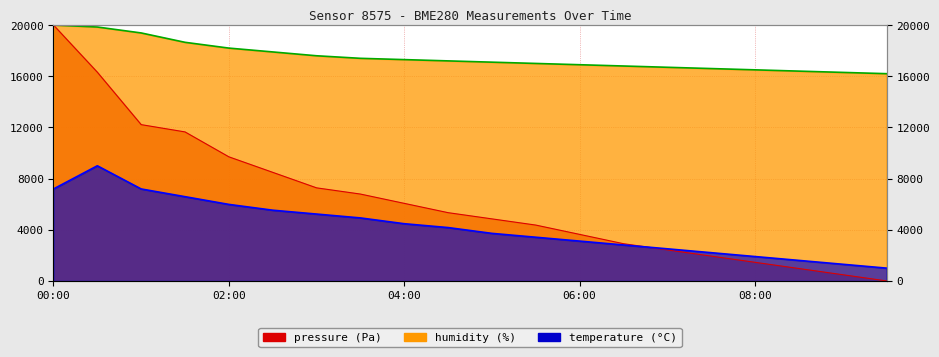

Which series has the widest spread of values?

pressure